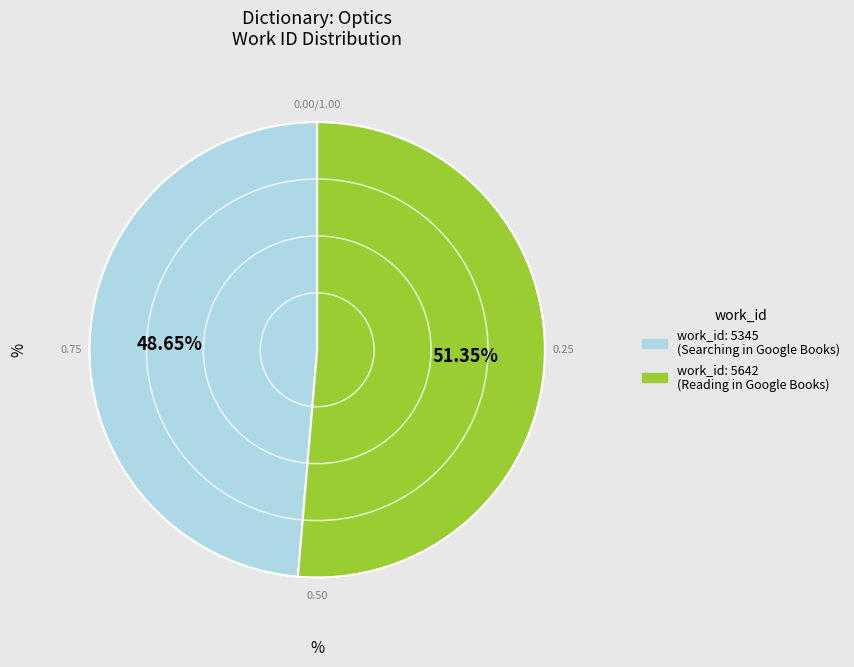

What percentage is the work_id: 5642 slice, to the nearest percent?

51%